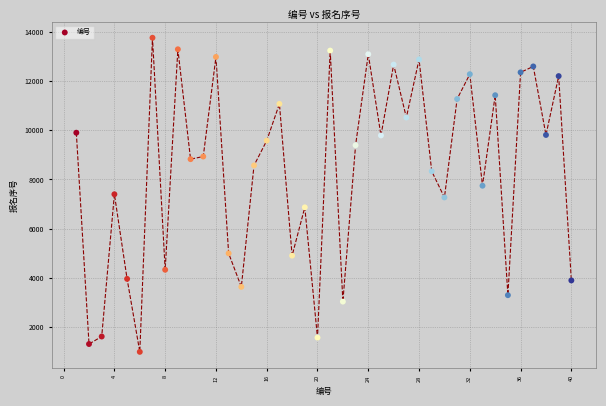

What is the range of Y values (max minus min)?

12758